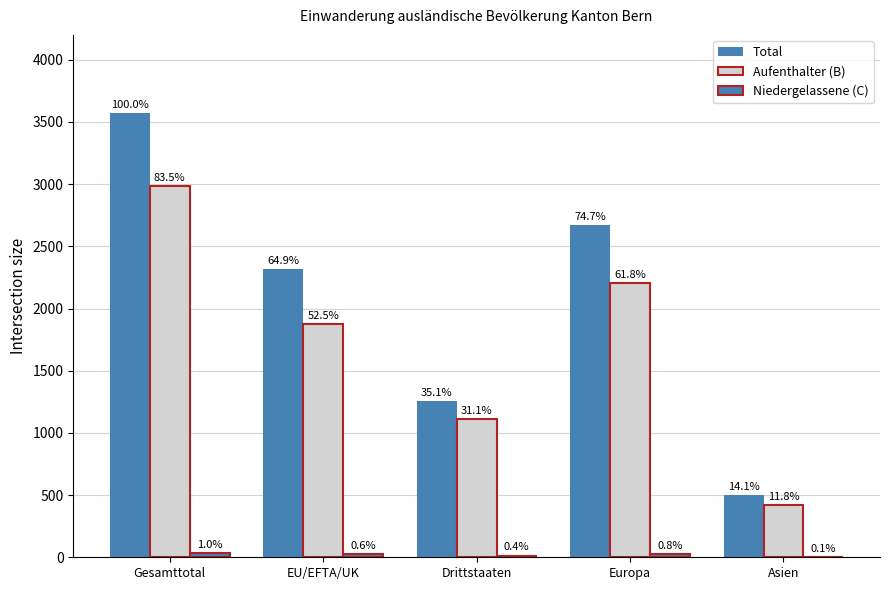

The value of Niedergelassene (C) at Gesamttotal is 48. True or false?

False